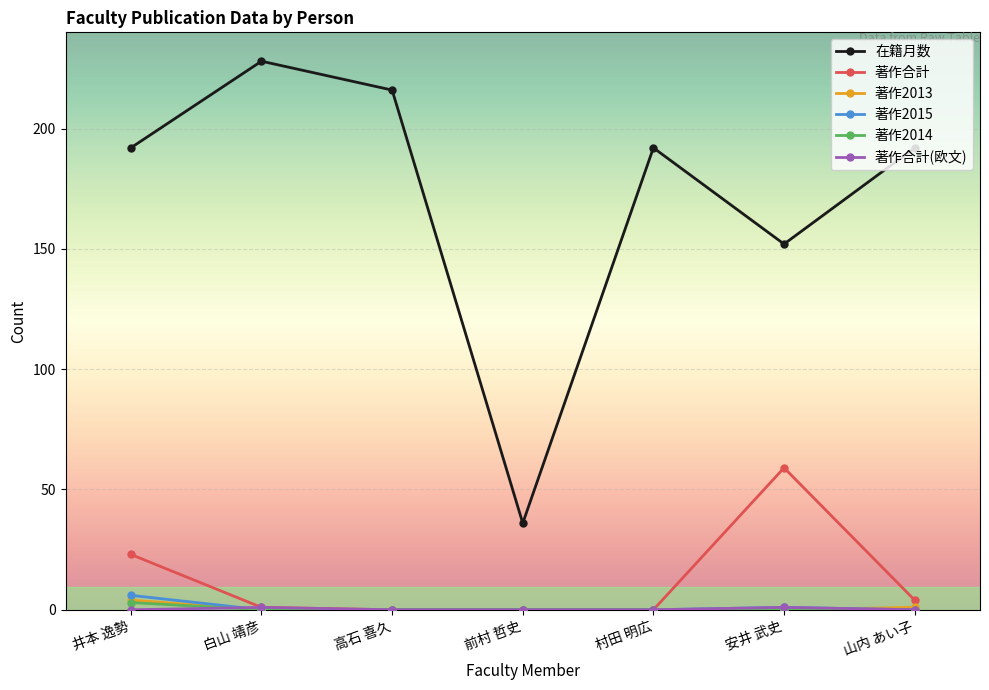

At which label is 在籍月数 closest to 132?

安井 武史